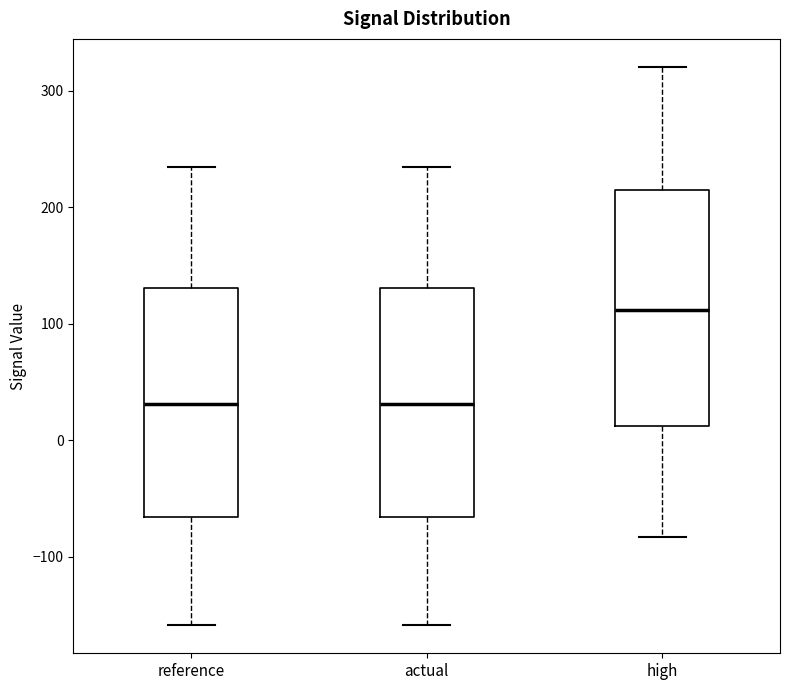

Where is the lower edge of the box for reference on the y-axis? The values are not printed on the chart, so give them approximately, as read against the axis.

-70